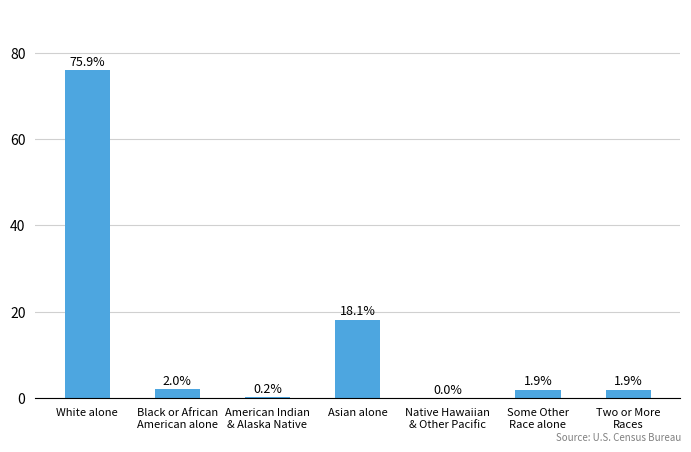

What is the sum of all values?

100.0